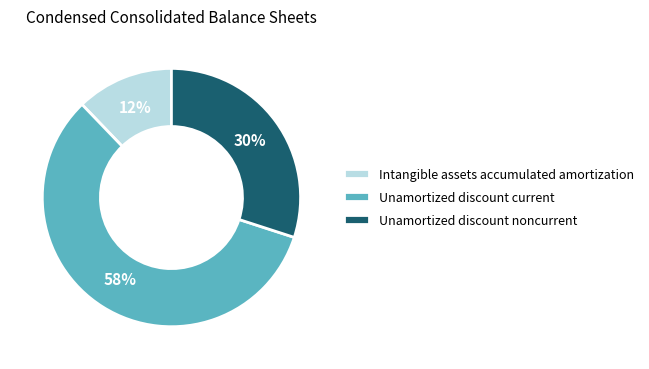

Which has a higher value, Intangible assets accumulated amortization or Unamortized discount noncurrent?

Unamortized discount noncurrent